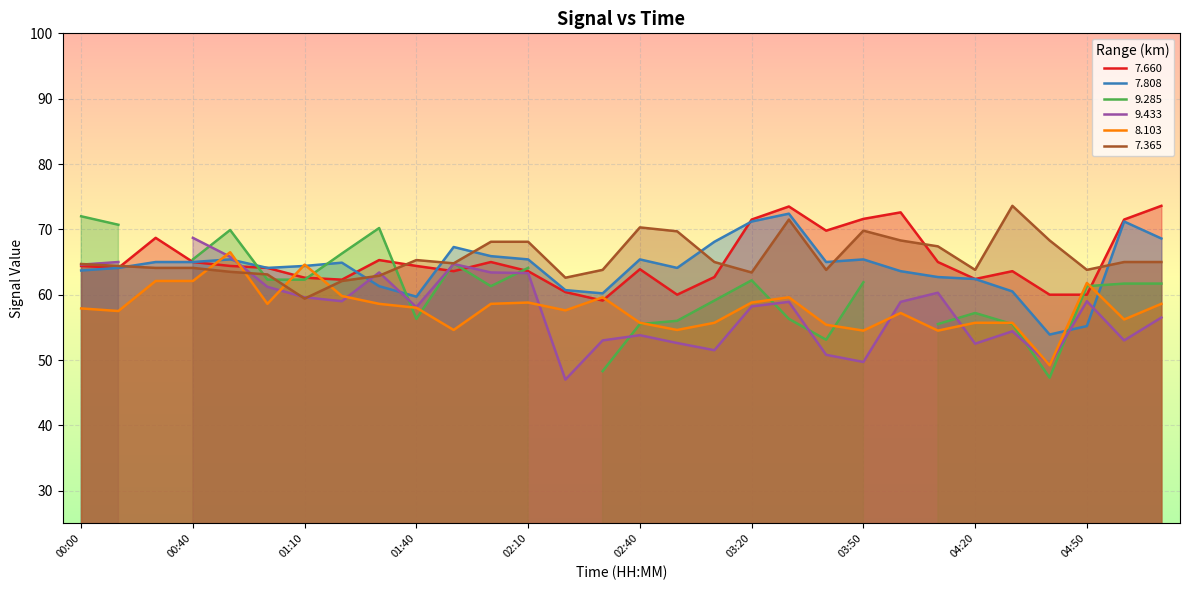

What is the approximate value of   7.808 at 03:30?

72.4